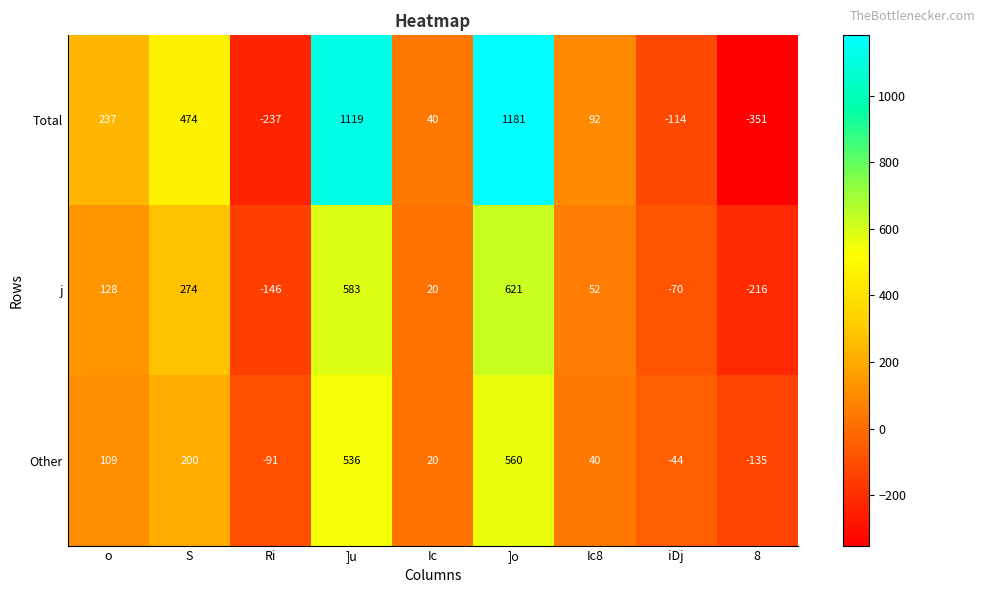

How many positive values does the j series have?

6